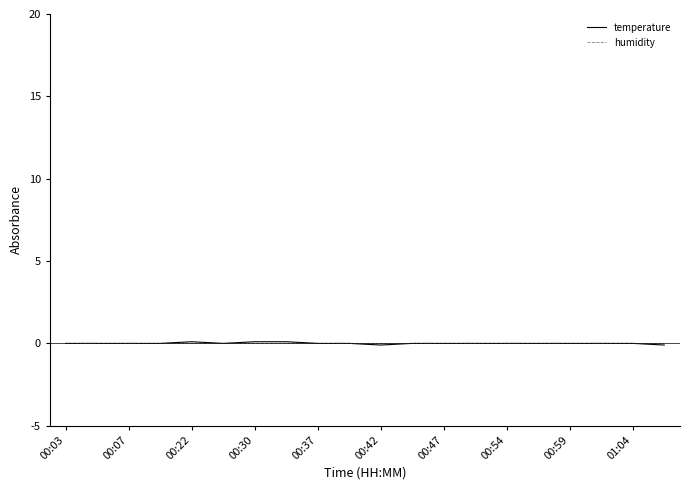

Which series ends up on top after the final intersection of temperature and humidity?

humidity